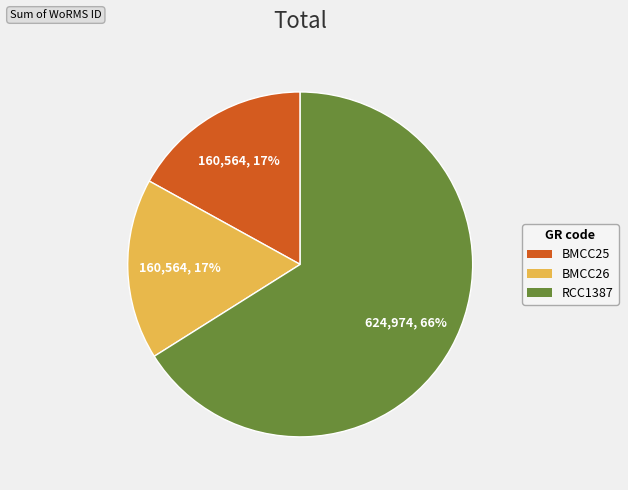

Which category has the biggest portion of the pie?

RCC1387